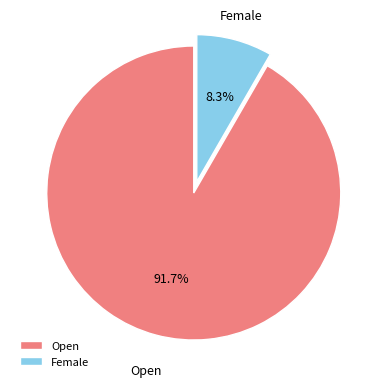

Is there any slice that represents more than half of the pie?

Yes